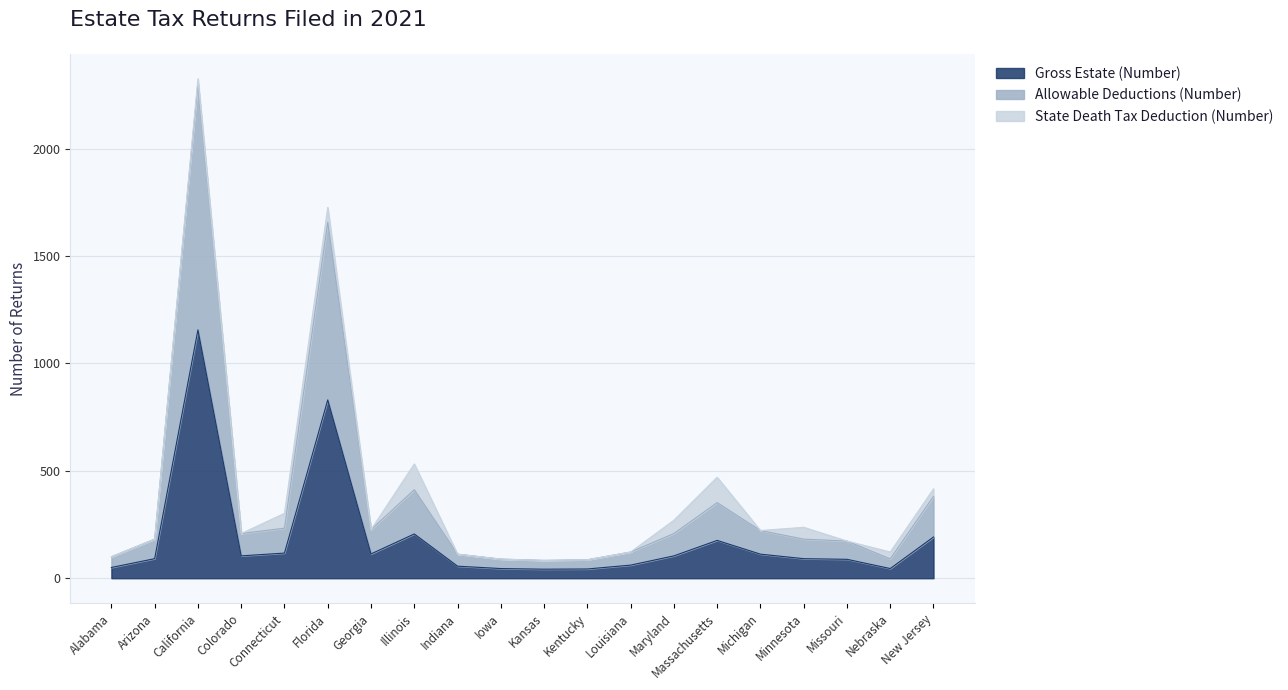

Which series has the largest total across all categories?

Allowable Deductions (Number)